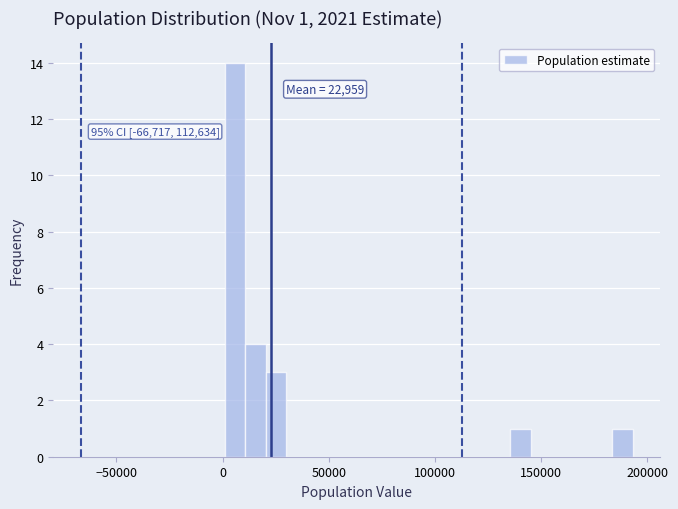

Read against the x-axis, roughly where is the centre of the tallest bar?

5000